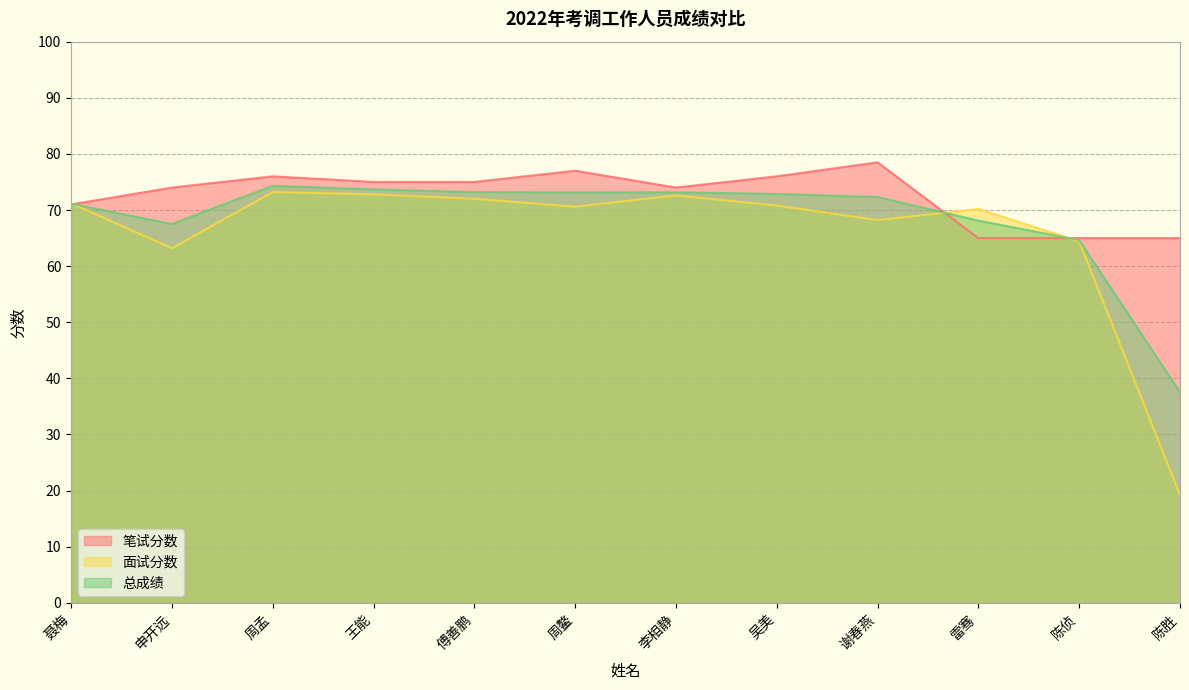

Read the 笔试分数 value at 王能.

75.0